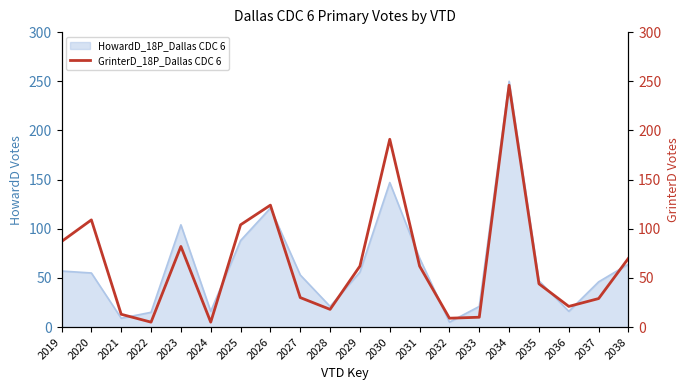

True or false: HowardD_18P_Dallas CDC 6 has a value of 16 at 2036.

True